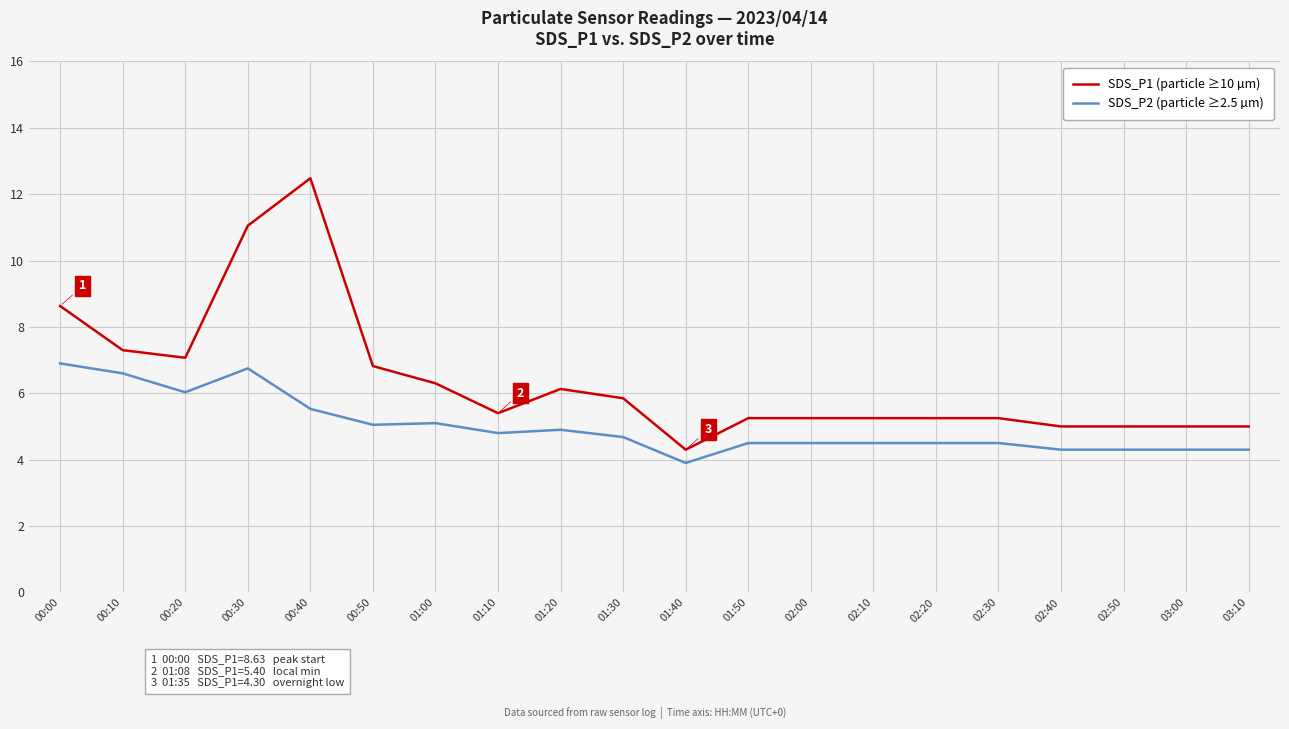

The SDS_P1 (particle ≥10 µm) series shows 2.1 at 01:10. True or false?

False